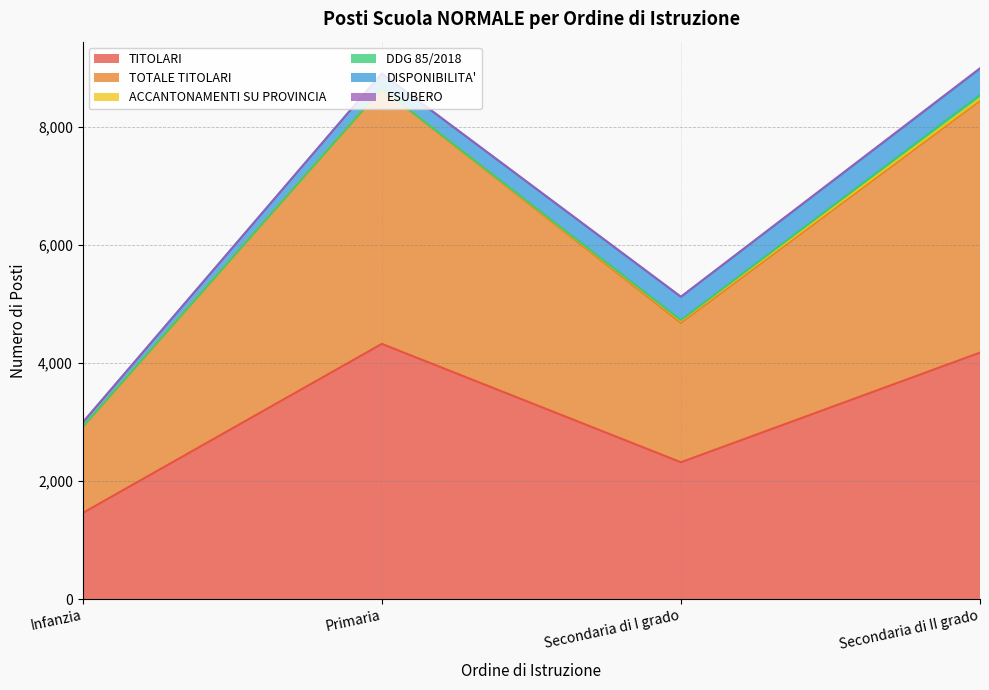

The value of DISPONIBILITA' at Primaria is 257. True or false?

True